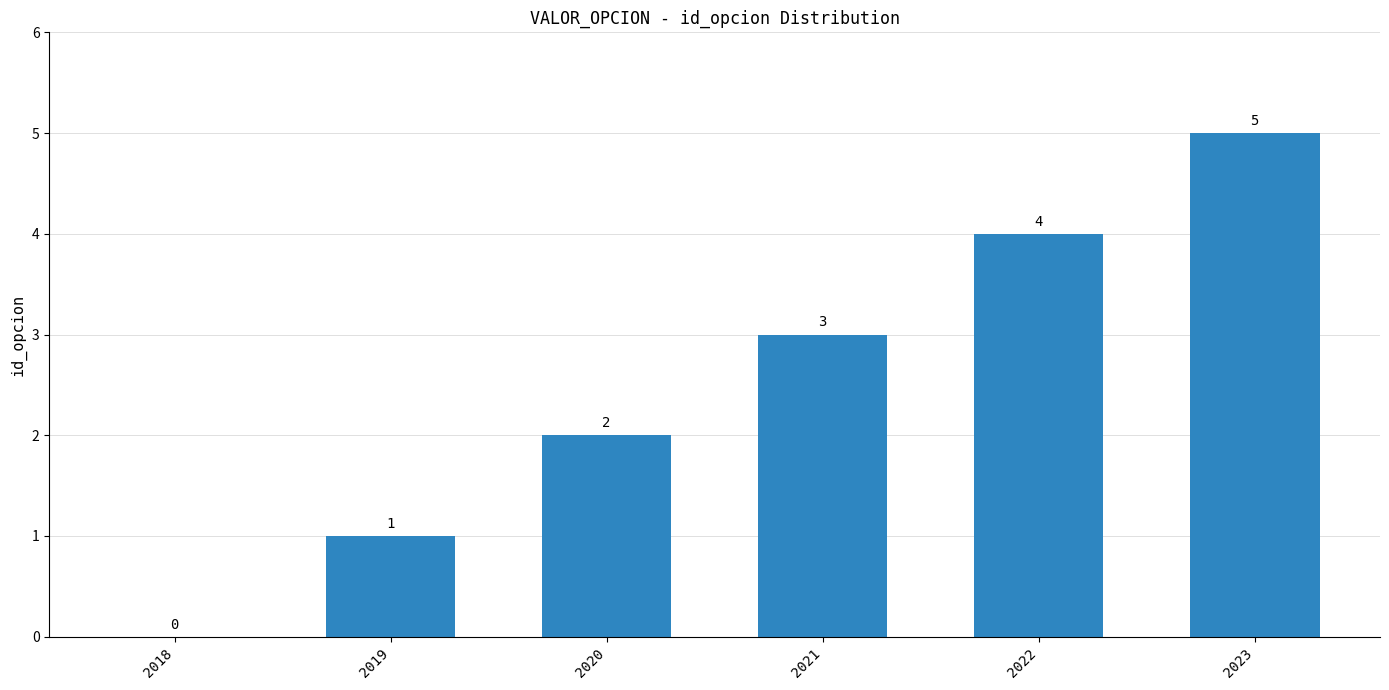

True or false: the data shows -3 at 2018.

False